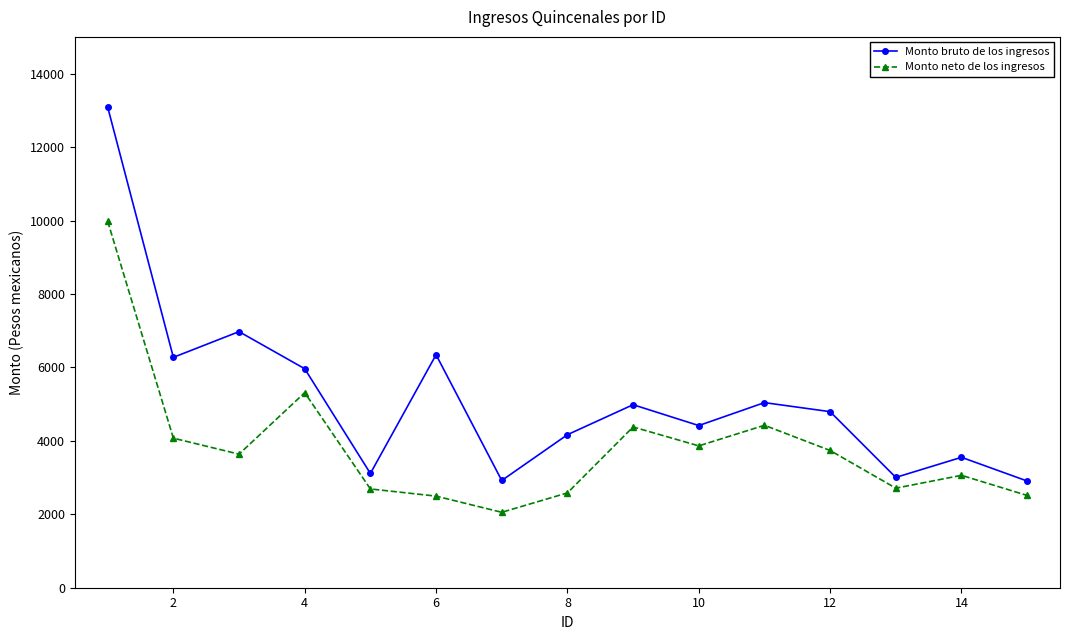

Rank the series by their average value, from lowest to highest.

Monto neto de los ingresos, Monto bruto de los ingresos